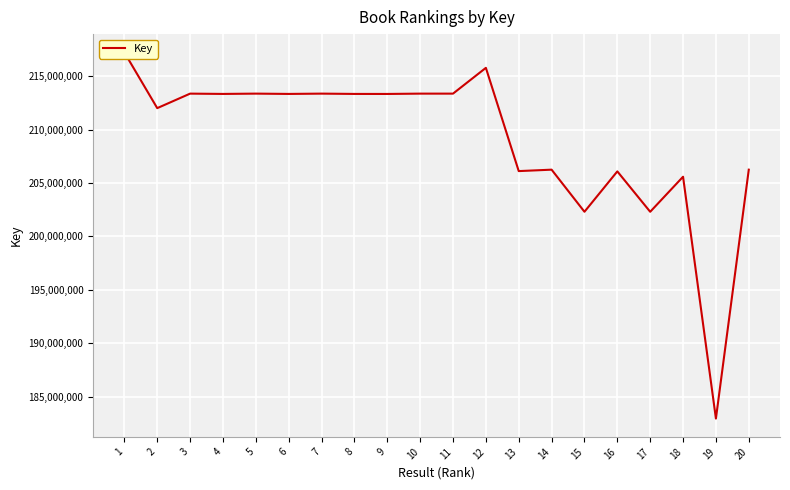

How many points are lower than both their immediate neighbors (excluding endpoints)?

9